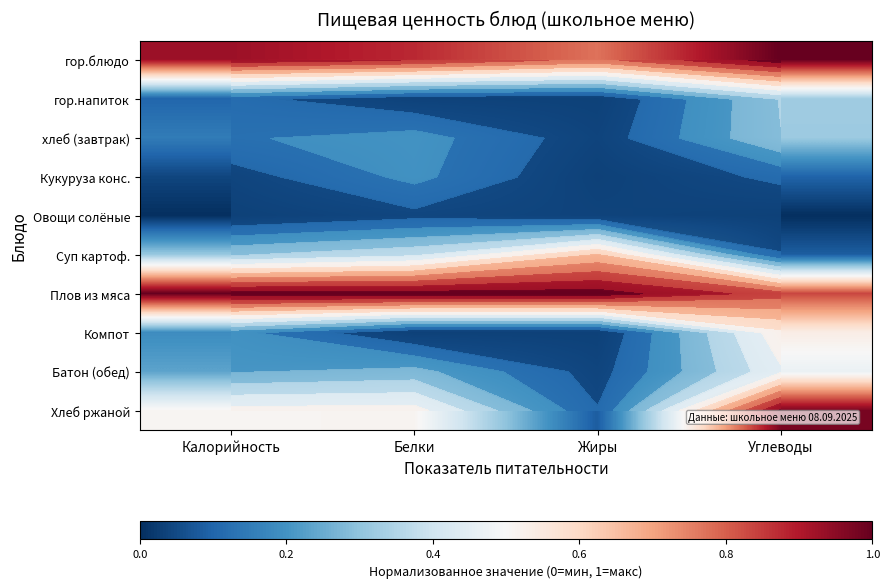

At which label does Хлеб ржаной reach its peak?

Углеводы